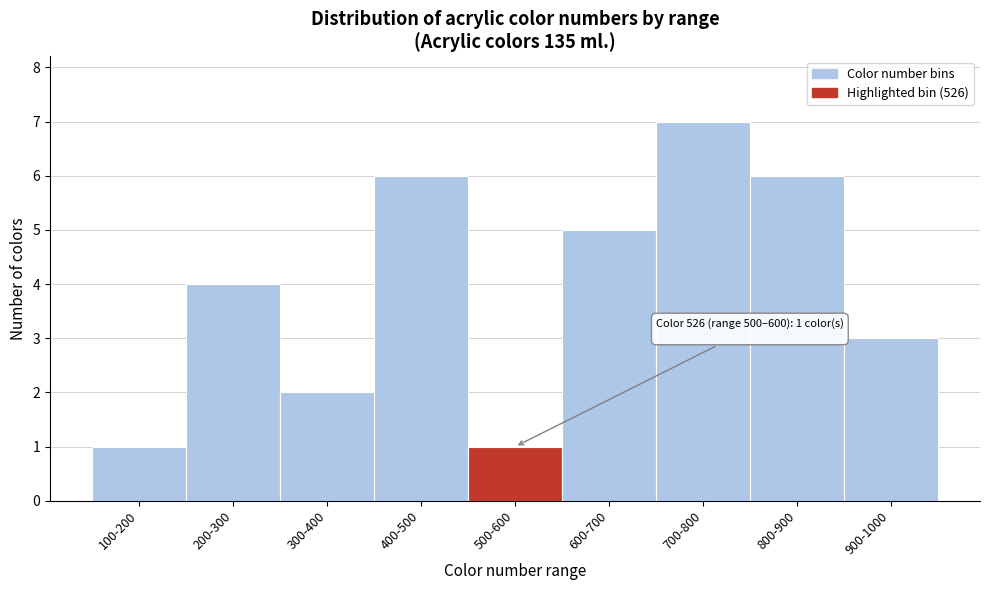

Reading left to right, extract all data points from this chart.

1	4	2	6	1	5	7	6	3